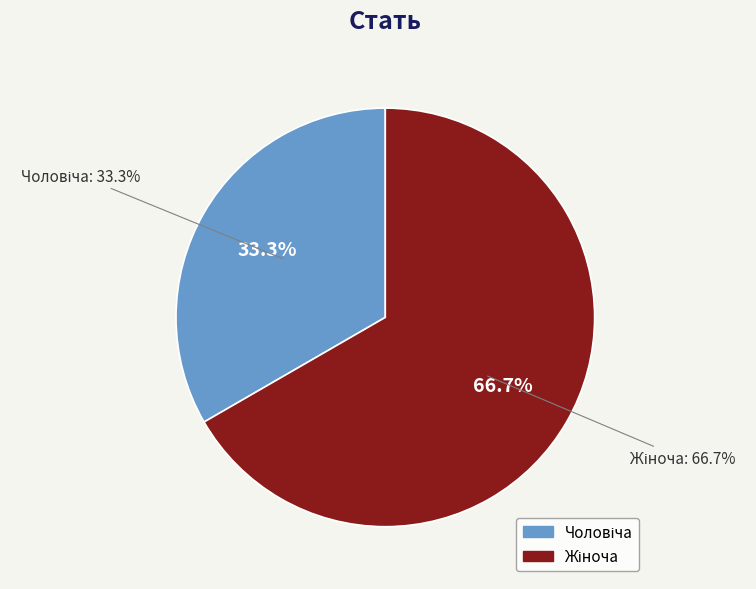

Count the number of slices in the pie.

2